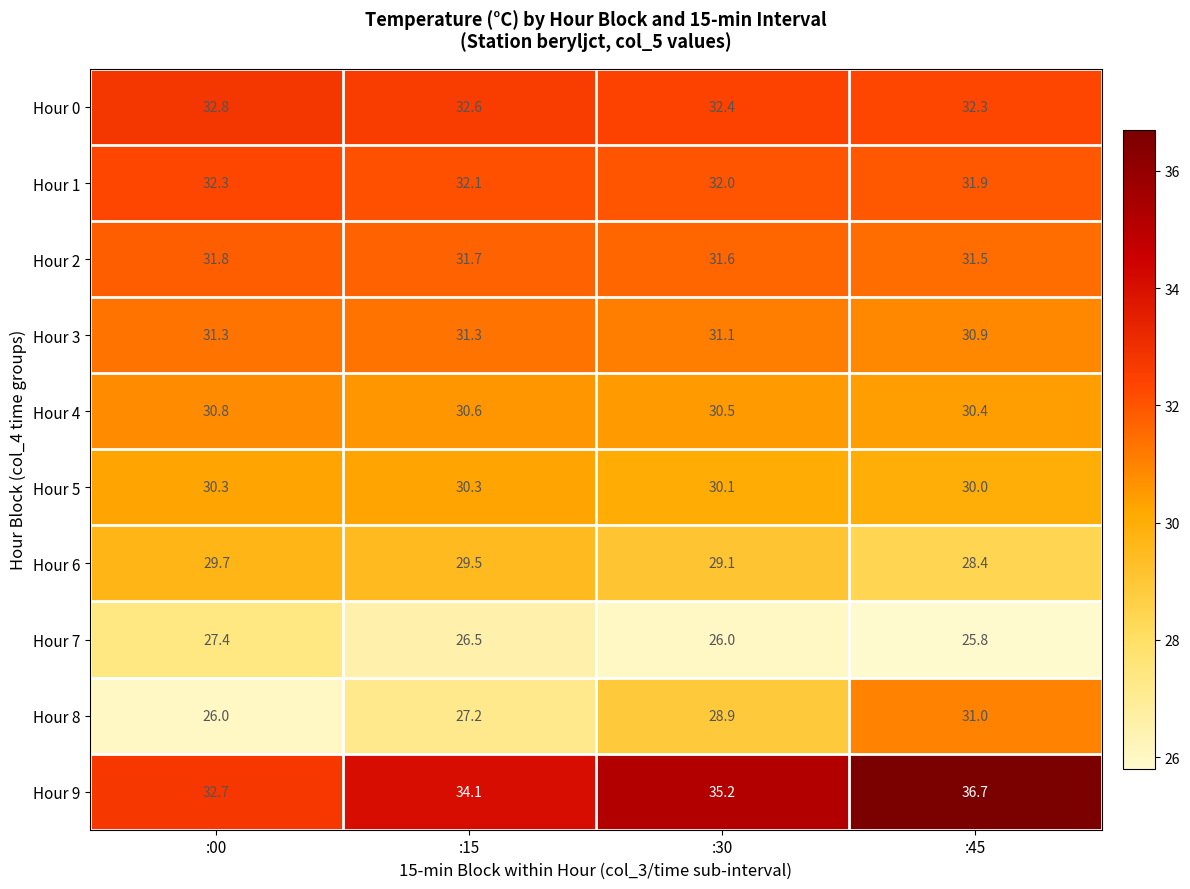

What is the smallest value displayed?

25.8